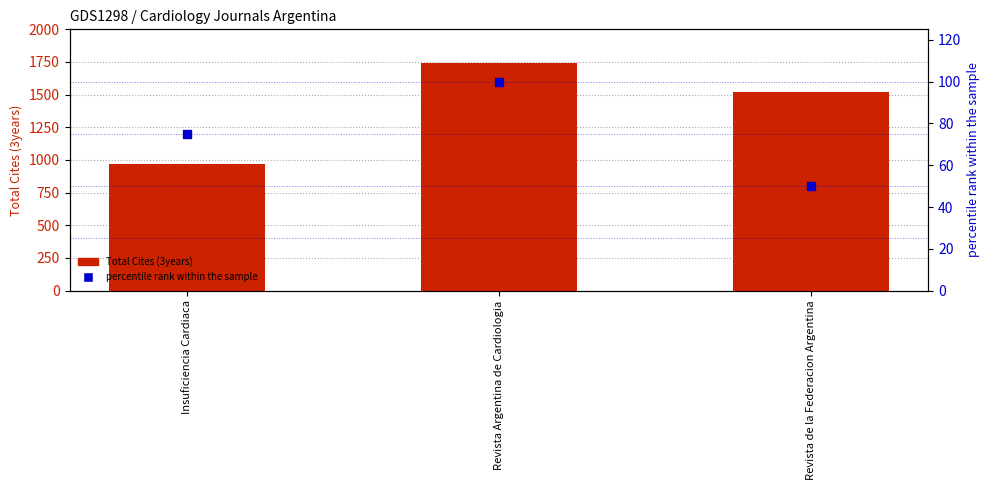

At how many categories does at least one series exceed 728?

3